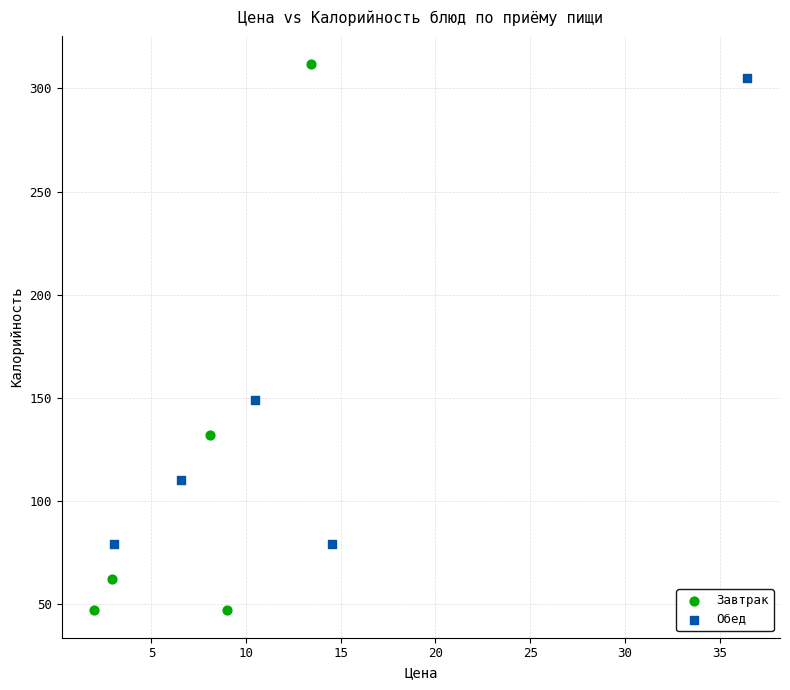

Which series reaches the maximum Y coordinate?

Завтрак